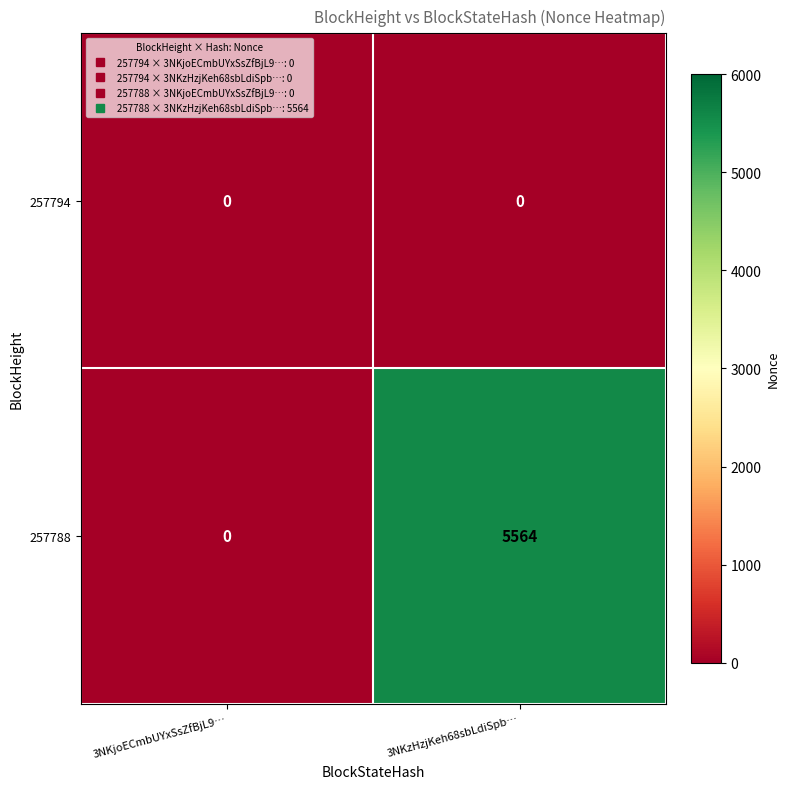

What is the difference between the maximum and minimum values in the 257788 series?

5564